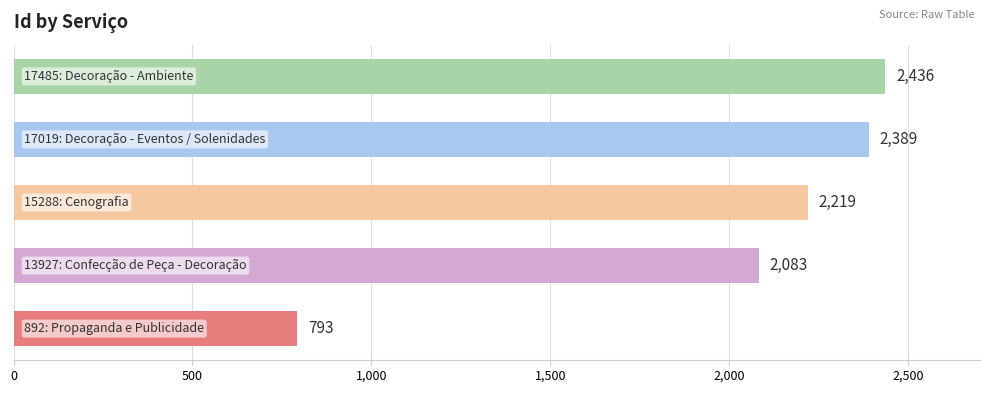

How many distinct data groups are displayed?

1